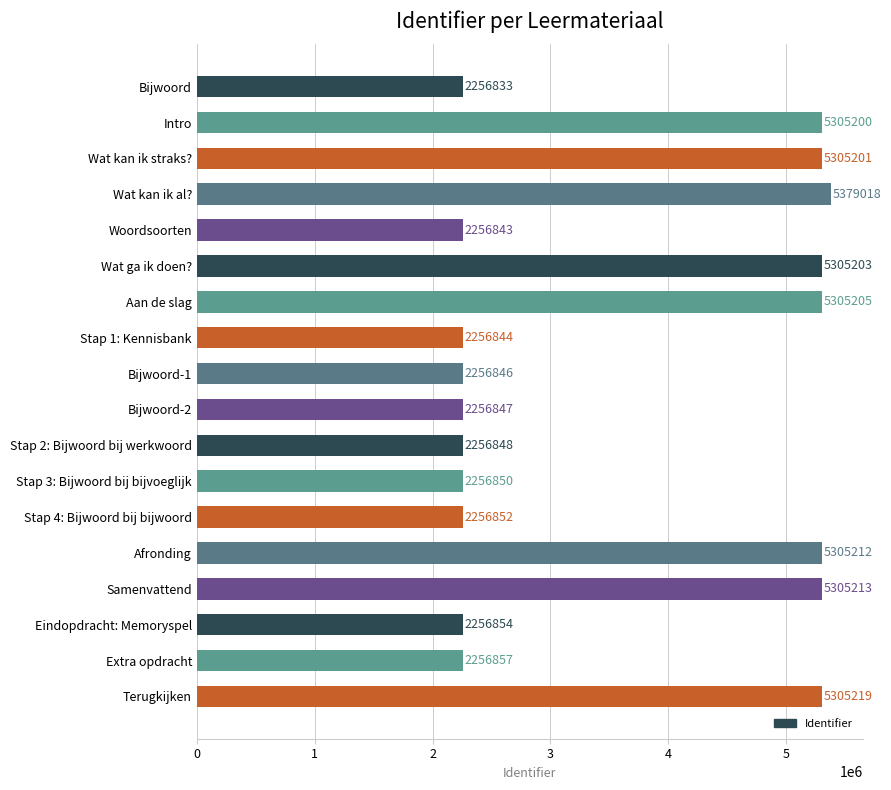

How many data points does each series have?

18